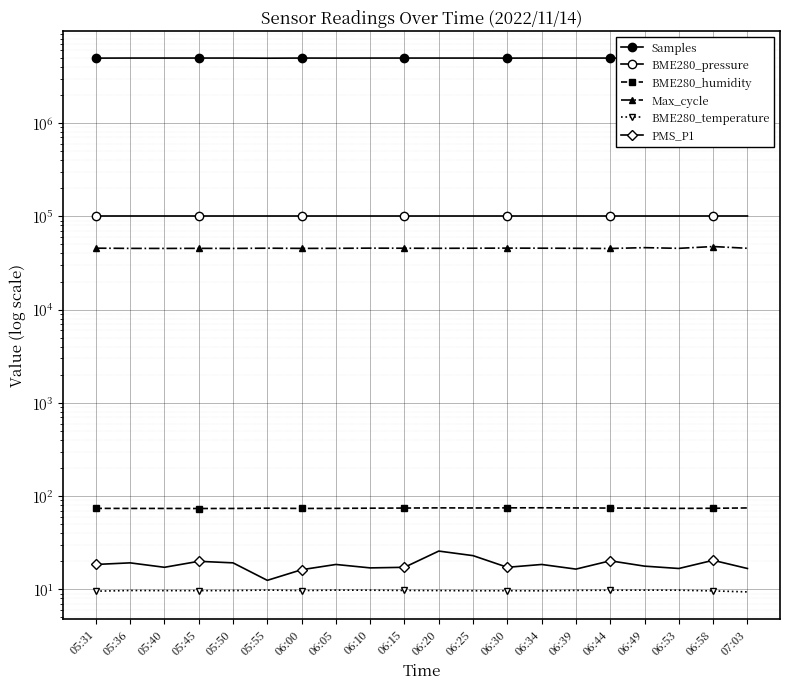

Is this an area chart (filled region under the line)?

No